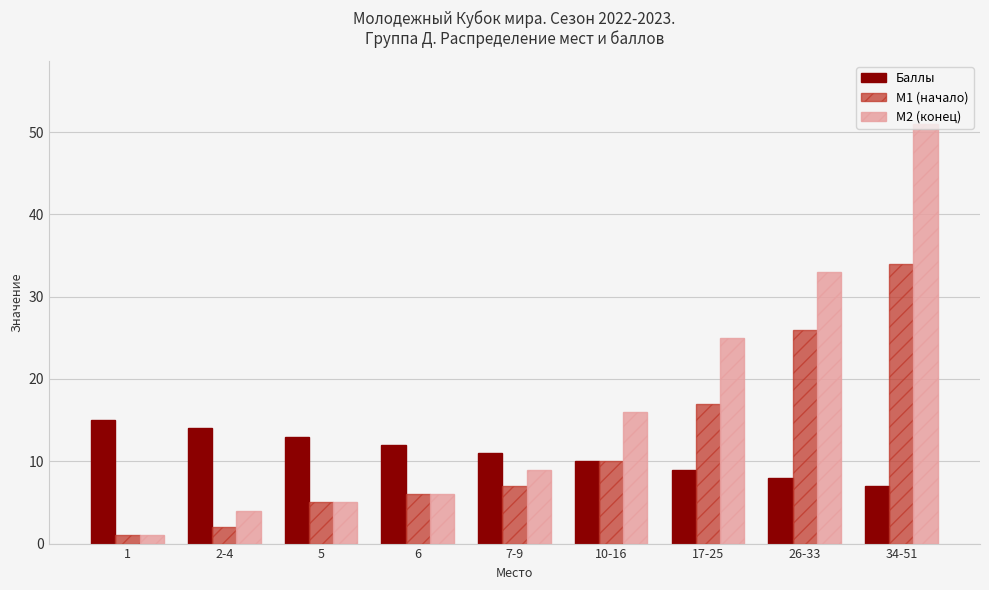

What is the label of the 3rd bar from the right?

17-25